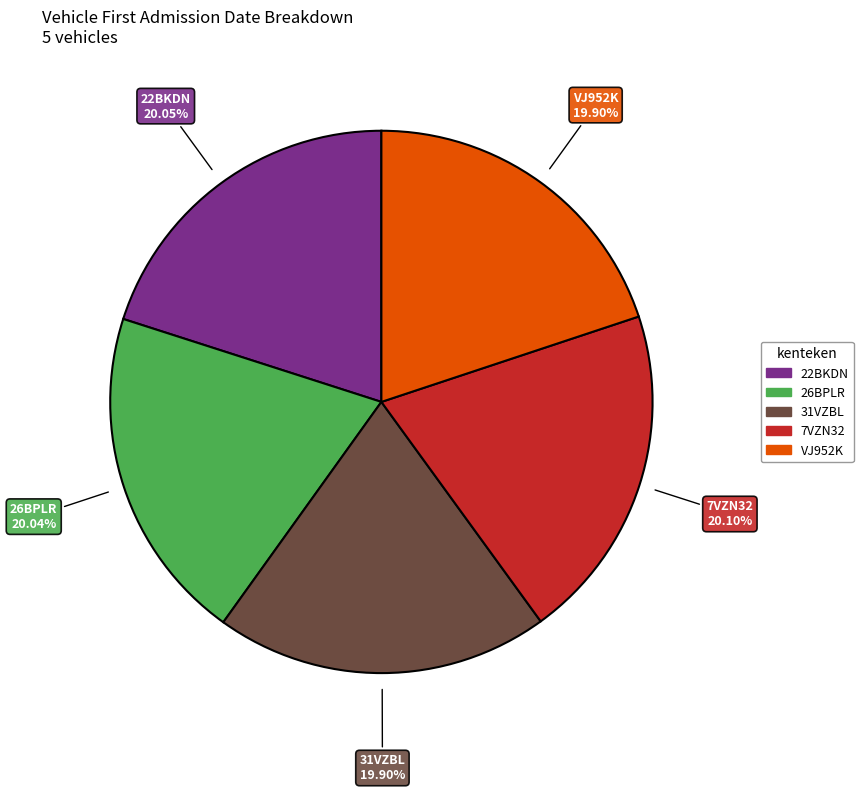

Is there a majority slice in this chart?

No